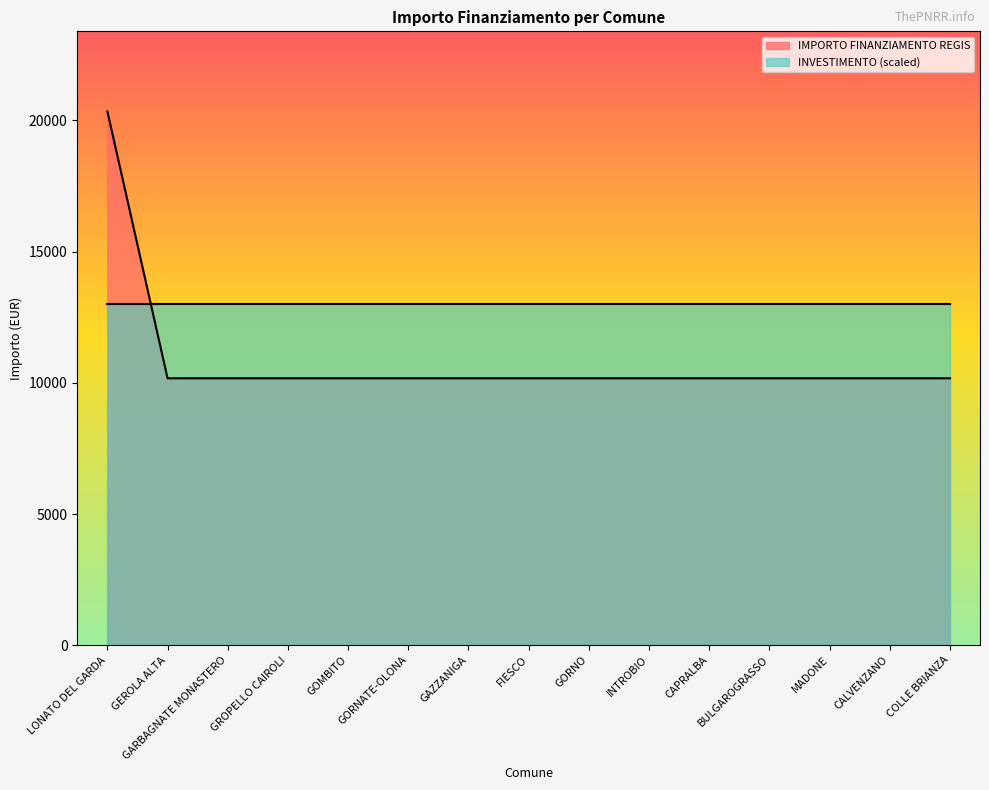

What is the difference between the maximum and minimum values?

10172